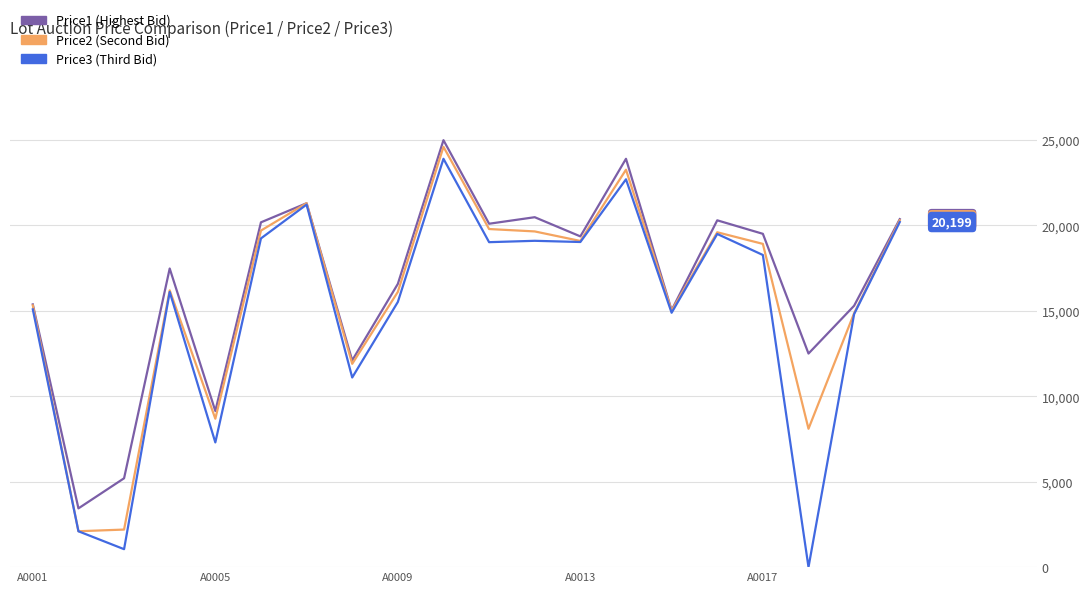

What is the greatest value displayed?

24989